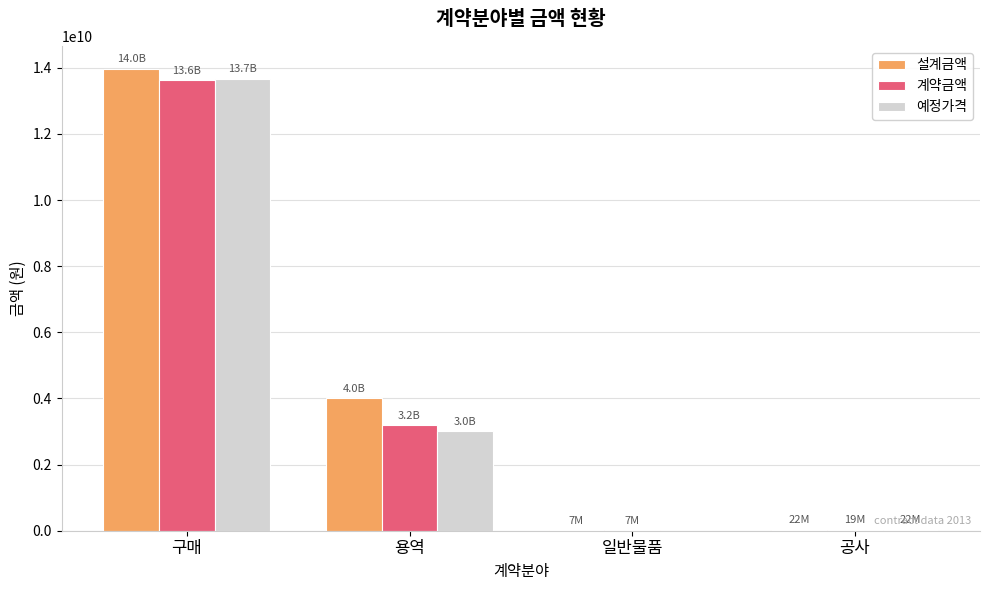

What is the sum of all 예정가격 values?

16689718036